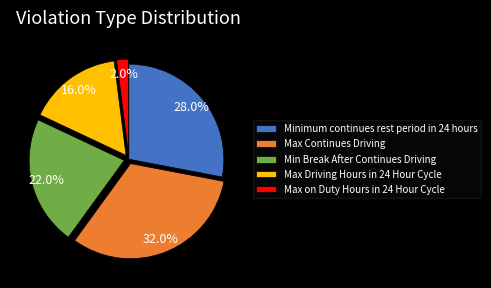

What percentage is the Max Continues Driving slice, to the nearest percent?

32%